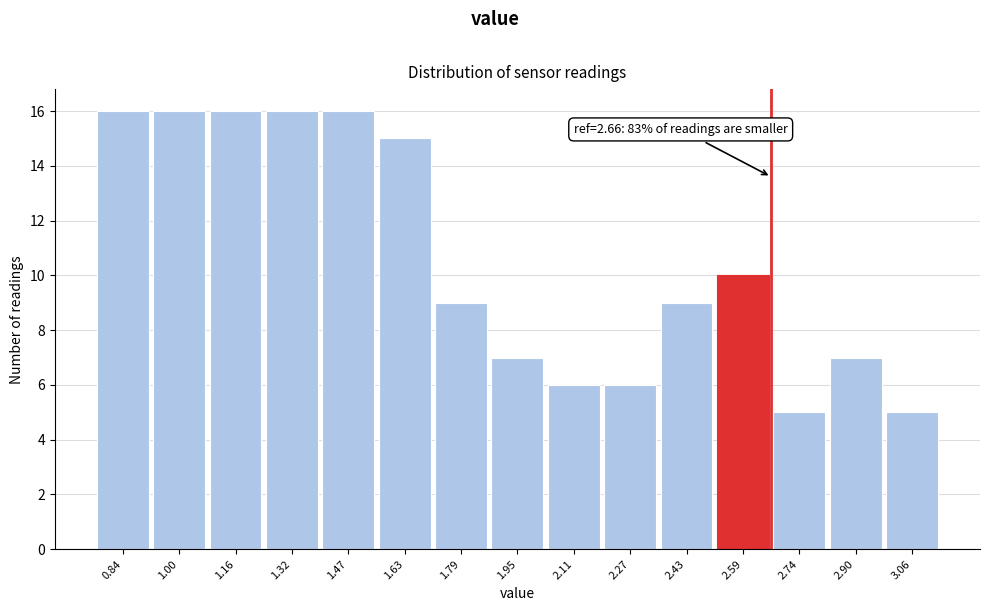

Reading left to right, what are all the values shown in this chart?

16	16	16	16	16	15	9	7	6	6	9	10	5	7	5